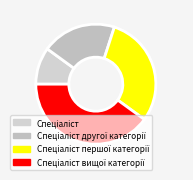

To the nearest percent, what is the average slice percentage?

25%